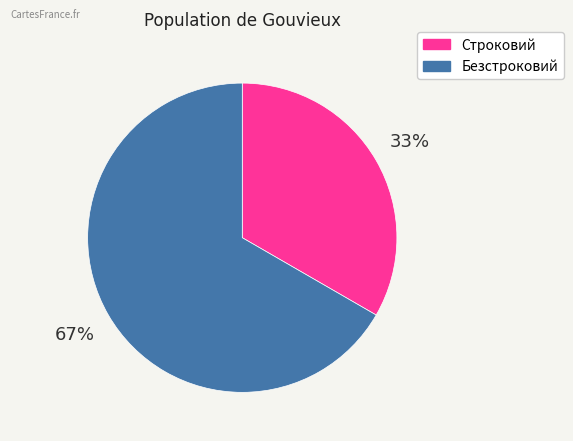

The Строковий slice represents 19% of the pie. True or false?

False